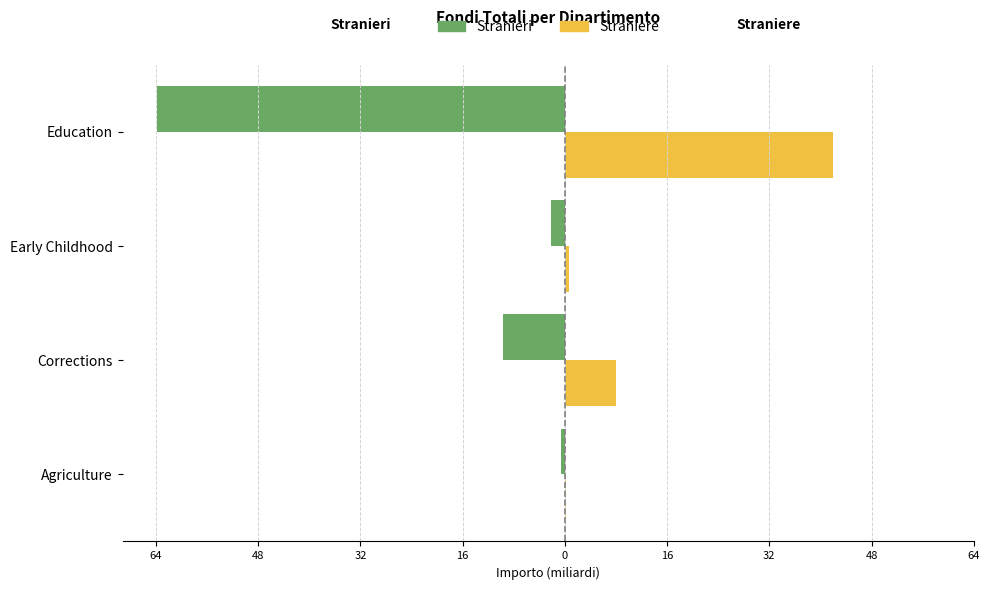

What are all the series names shown in the legend?

Stranieri, Straniere